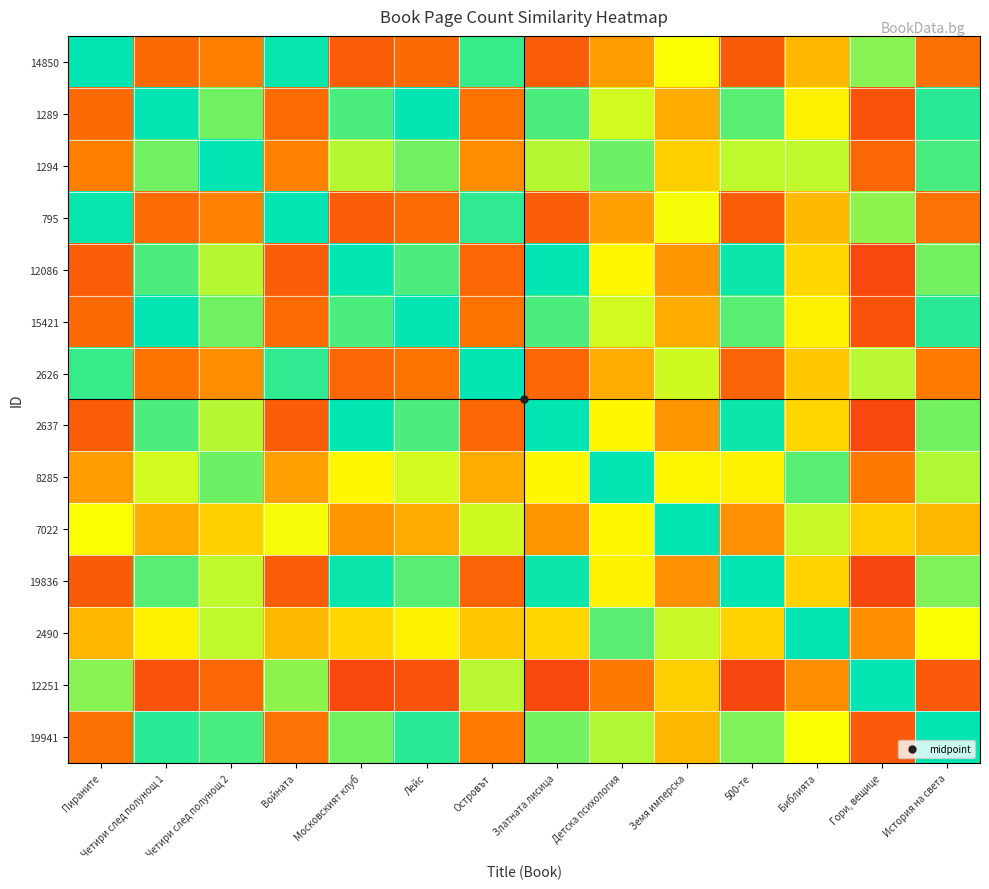

Reading left to right, extract all data points from this chart.

14850: Пираните=1.0	Четири след полунощ 1=0.4	Четири след полунощ 2=0.5	Войната=1.0	Московският клуб=0.4	Лейс=0.4	Островът=0.9	Златната лисица=0.4	Детска психология=0.5	Земя имперска=0.7	500-те=0.4	Библията=0.6	Гори, вещице=0.9	История на света=0.4
1289: Пираните=0.4	Четири след полунощ 1=1.0	Четири след полунощ 2=0.9	Войната=0.4	Московският клуб=0.9	Лейс=1.0	Островът=0.4	Златната лисица=0.9	Детска психология=0.8	Земя имперска=0.6	500-те=0.9	Библията=0.7	Гори, вещице=0.4	История на света=1.0
1294: Пираните=0.5	Четири след полунощ 1=0.9	Четири след полунощ 2=1.0	Войната=0.5	Московският клуб=0.8	Лейс=0.9	Островът=0.5	Златната лисица=0.8	Детска психология=0.9	Земя имперска=0.6	500-те=0.8	Библията=0.8	Гори, вещице=0.4	История на света=0.9
795: Пираните=1.0	Четири след полунощ 1=0.4	Четири след полунощ 2=0.5	Войната=1.0	Московският клуб=0.4	Лейс=0.4	Островът=0.9	Златната лисица=0.4	Детска психология=0.5	Земя имперска=0.7	500-те=0.4	Библията=0.6	Гори, вещице=0.8	История на света=0.4
12086: Пираните=0.4	Четири след полунощ 1=0.9	Четири след полунощ 2=0.8	Войната=0.4	Московският клуб=1.0	Лейс=0.9	Островът=0.4	Златната лисица=1.0	Детска психология=0.7	Земя имперска=0.5	500-те=1.0	Библията=0.6	Гори, вещице=0.3	История на света=0.9
15421: Пираните=0.4	Четири след полунощ 1=1.0	Четири след полунощ 2=0.9	Войната=0.4	Московският клуб=0.9	Лейс=1.0	Островът=0.4	Златната лисица=0.9	Детска психология=0.8	Земя имперска=0.6	500-те=0.9	Библията=0.7	Гори, вещице=0.4	История на света=1.0
2626: Пираните=0.9	Четири след полунощ 1=0.4	Четири след полунощ 2=0.5	Войната=0.9	Московският клуб=0.4	Лейс=0.4	Островът=1.0	Златната лисица=0.4	Детска психология=0.6	Земя имперска=0.8	500-те=0.4	Библията=0.6	Гори, вещице=0.8	История на света=0.5
2637: Пираните=0.4	Четири след полунощ 1=0.9	Четири след полунощ 2=0.8	Войната=0.4	Московският клуб=1.0	Лейс=0.9	Островът=0.4	Златната лисица=1.0	Детска психология=0.7	Земя имперска=0.5	500-те=1.0	Библията=0.6	Гори, вещице=0.3	История на света=0.9
8285: Пираните=0.5	Четири след полунощ 1=0.8	Четири след полунощ 2=0.9	Войната=0.5	Московският клуб=0.7	Лейс=0.8	Островът=0.6	Златната лисица=0.7	Детска психология=1.0	Земя имперска=0.7	500-те=0.7	Библията=0.9	Гори, вещице=0.5	История на света=0.8
7022: Пираните=0.7	Четири след полунощ 1=0.6	Четири след полунощ 2=0.6	Войната=0.7	Московският клуб=0.5	Лейс=0.6	Островът=0.8	Златната лисица=0.5	Детска психология=0.7	Земя имперска=1.0	500-те=0.5	Библията=0.8	Гори, вещице=0.6	История на света=0.6
19836: Пираните=0.4	Четири след полунощ 1=0.9	Четири след полунощ 2=0.8	Войната=0.4	Московският клуб=1.0	Лейс=0.9	Островът=0.4	Златната лисица=1.0	Детска психология=0.7	Земя имперска=0.5	500-те=1.0	Библията=0.6	Гори, вещице=0.3	История на света=0.9
2490: Пираните=0.6	Четири след полунощ 1=0.7	Четири след полунощ 2=0.8	Войната=0.6	Московският клуб=0.6	Лейс=0.7	Островът=0.6	Златната лисица=0.6	Детска психология=0.9	Земя имперска=0.8	500-те=0.6	Библията=1.0	Гори, вещице=0.5	История на света=0.7
12251: Пираните=0.9	Четири след полунощ 1=0.4	Четири след полунощ 2=0.4	Войната=0.8	Московският клуб=0.3	Лейс=0.4	Островът=0.8	Златната лисица=0.3	Детска психология=0.5	Земя имперска=0.6	500-те=0.3	Библията=0.5	Гори, вещице=1.0	История на света=0.4
19941: Пираните=0.4	Четири след полунощ 1=1.0	Четири след полунощ 2=0.9	Войната=0.4	Московският клуб=0.9	Лейс=1.0	Островът=0.5	Златната лисица=0.9	Детска психология=0.8	Земя имперска=0.6	500-те=0.9	Библията=0.7	Гори, вещице=0.4	История на света=1.0